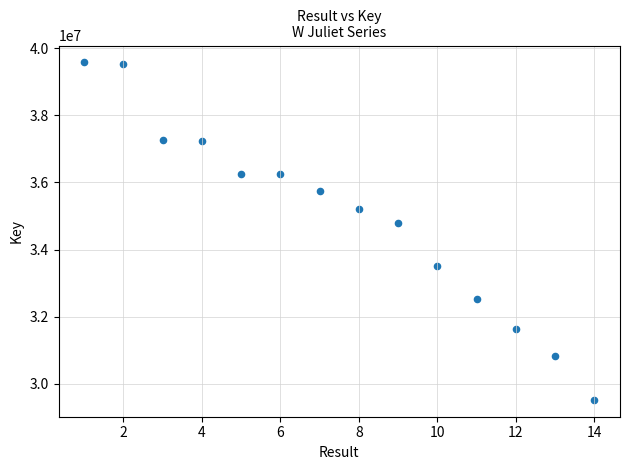

What is the range of X values (max minus min)?

13